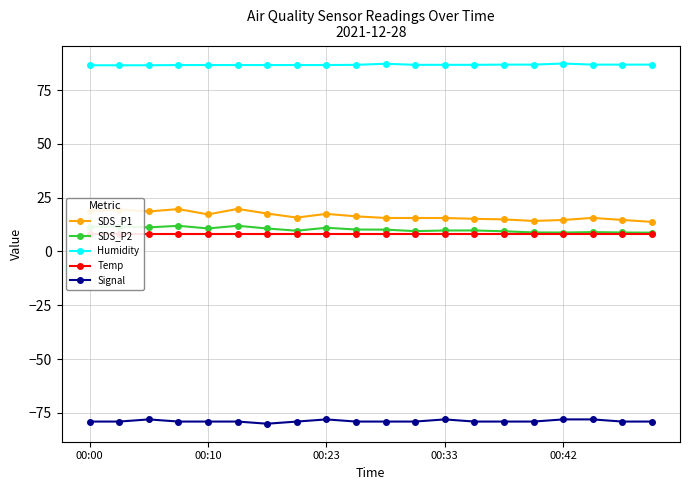

How many lines are shown in the chart?

5